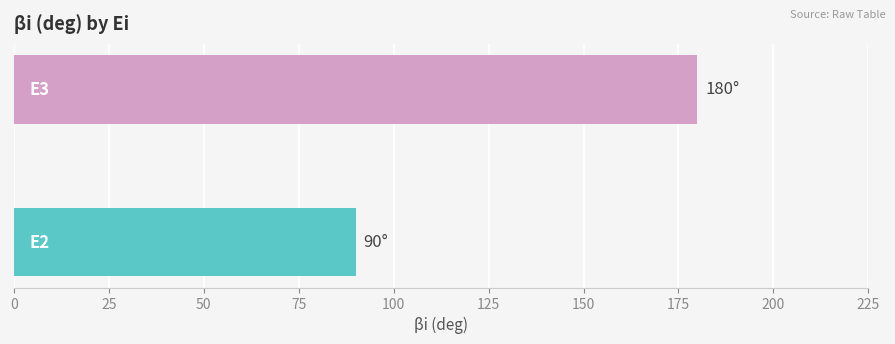

What is the difference between the maximum and minimum values?

90